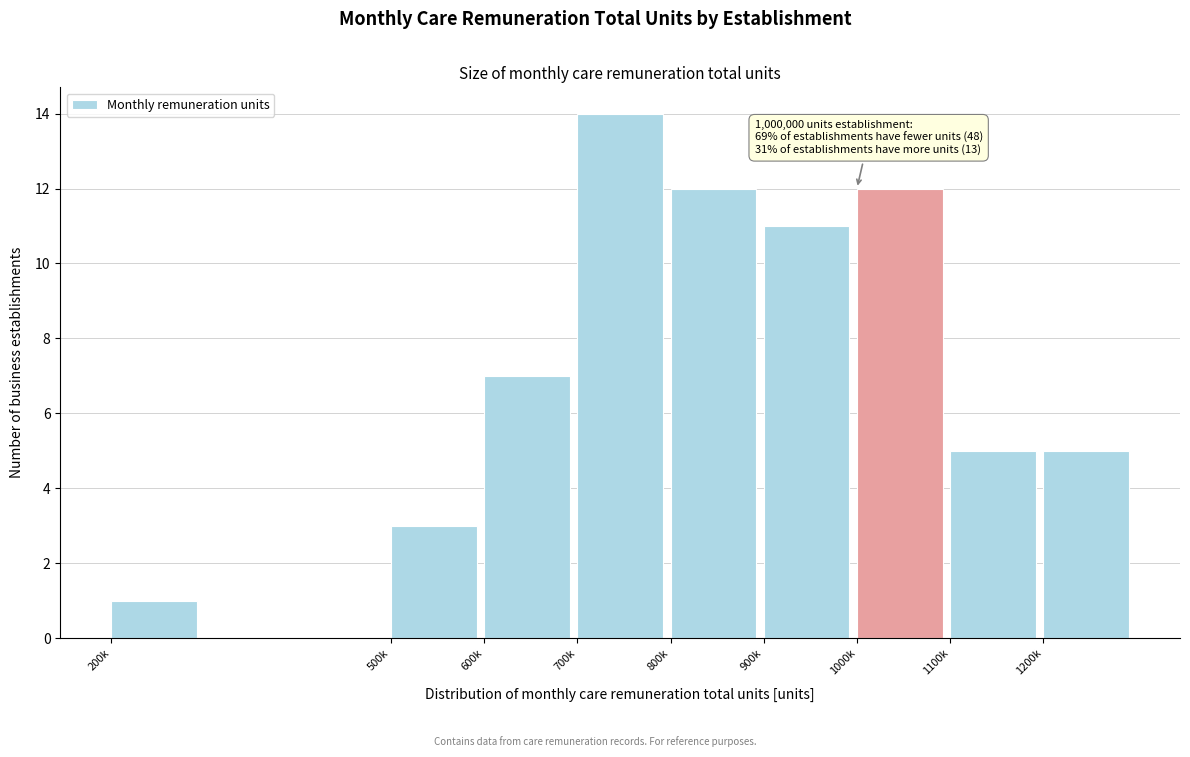

Reading right to left, list all the values displayed in this chart.

1200k=5	1100k=5	1000k=12	900k=11	800k=12	700k=14	600k=7	500k=3	200k=1